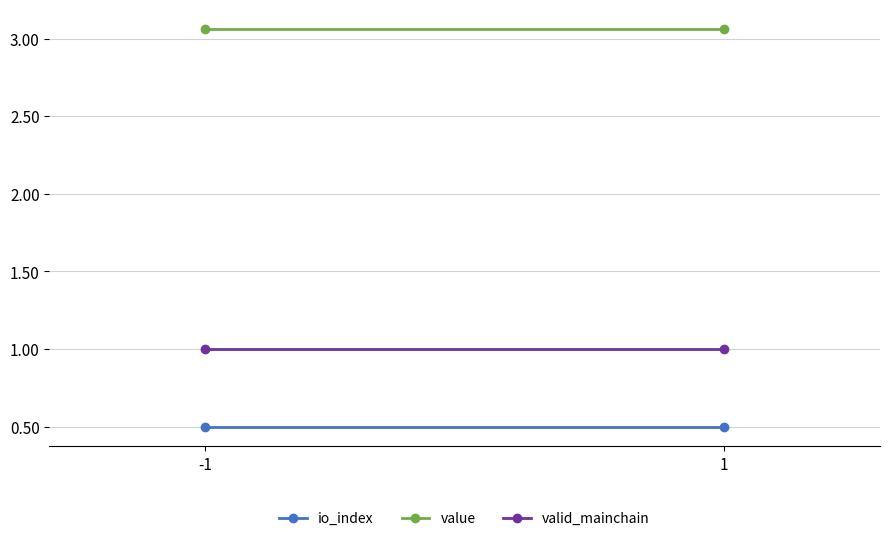

What is the lowest value of the io_index series?

0.5